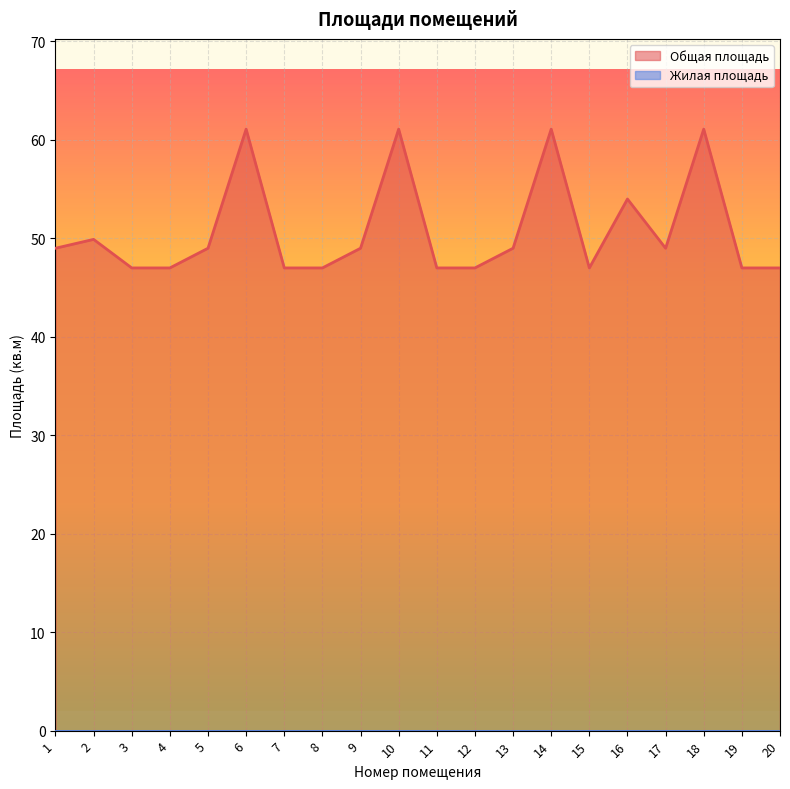

Reading left to right, what are all the values shown in this chart?

49.0	49.9	47.0	47.0	49.0	61.1	47.0	47.0	49.0	61.1	47.0	47.0	49.0	61.1	47.0	54.0	49.0	61.1	47.0	47.0